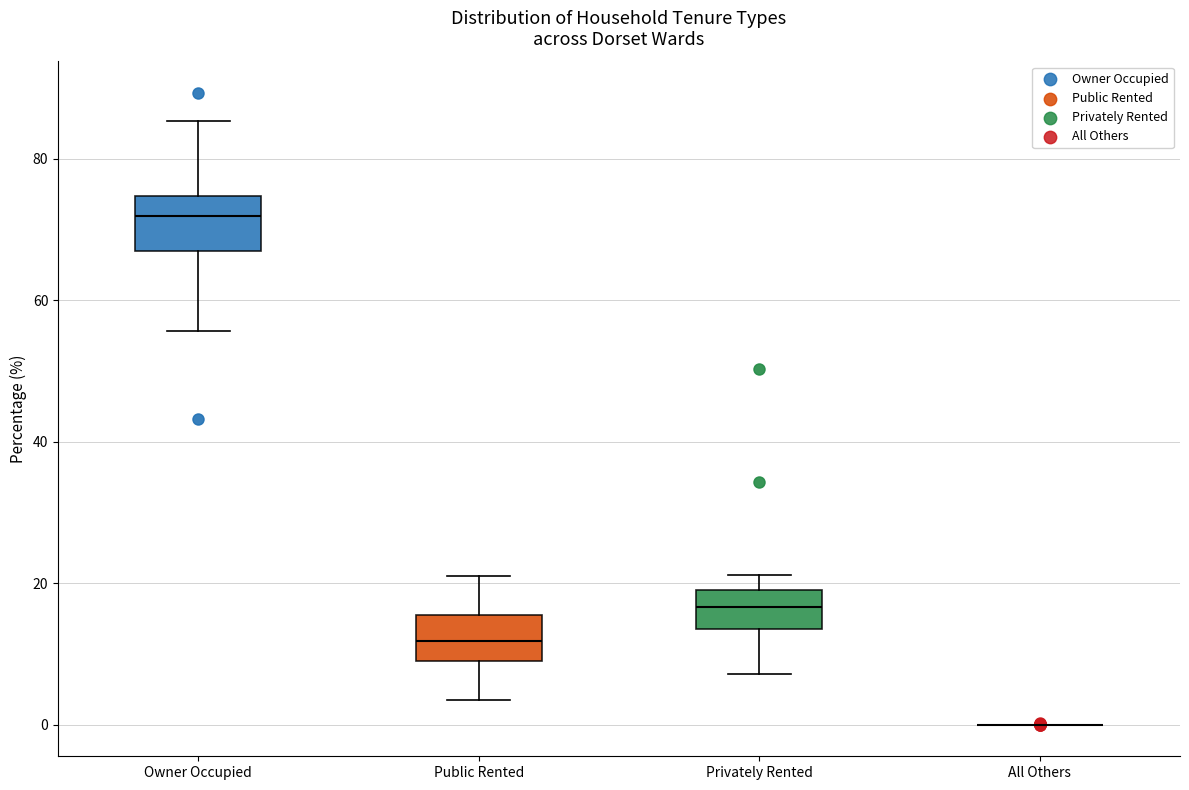

Where is the lower edge of the box for Public Rented on the y-axis? The values are not printed on the chart, so give them approximately, as read against the axis.

10